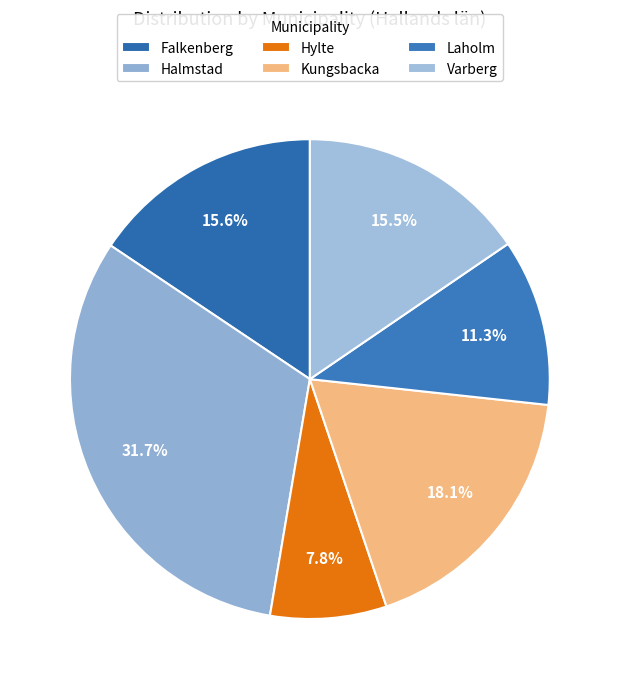

To the nearest percent, what portion does Varberg represent?

15%